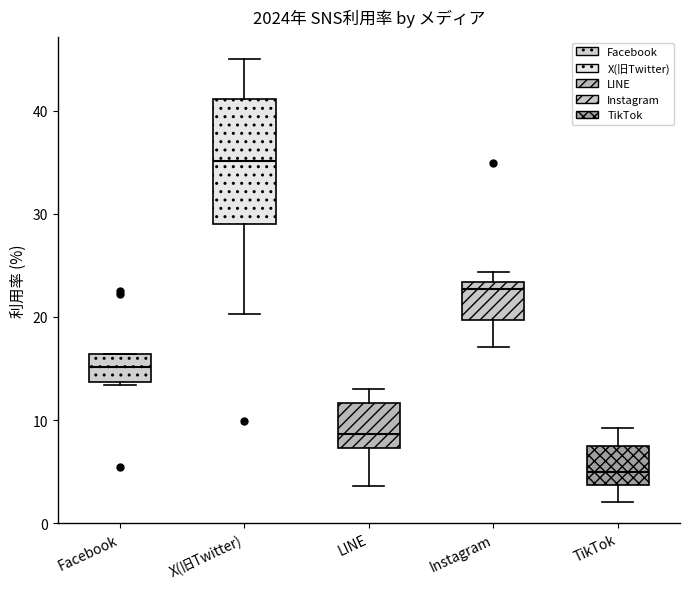

Comparing the boxes themselves (not the whiskers), which one is the tallest?

X(旧Twitter)